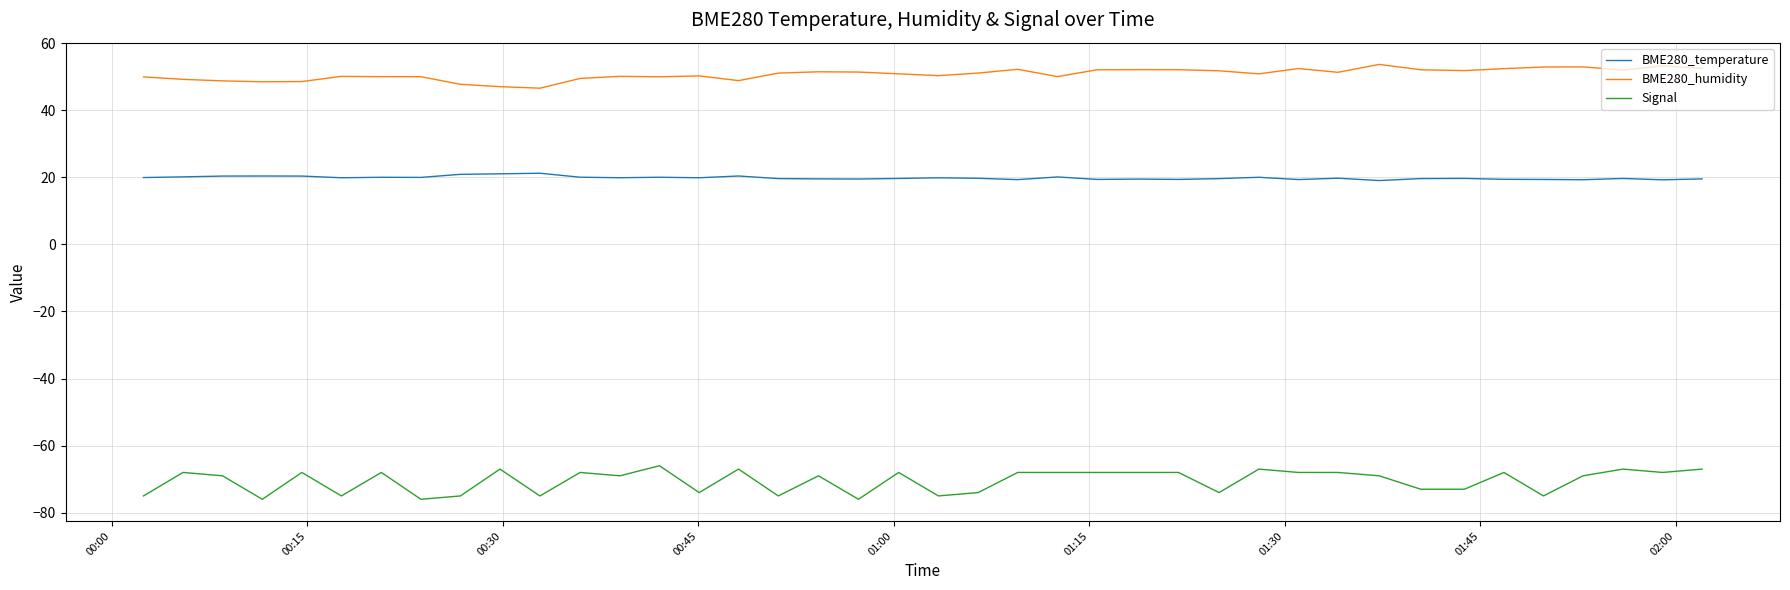

True or false: BME280_temperature and BME280_humidity intersect in this chart.

False